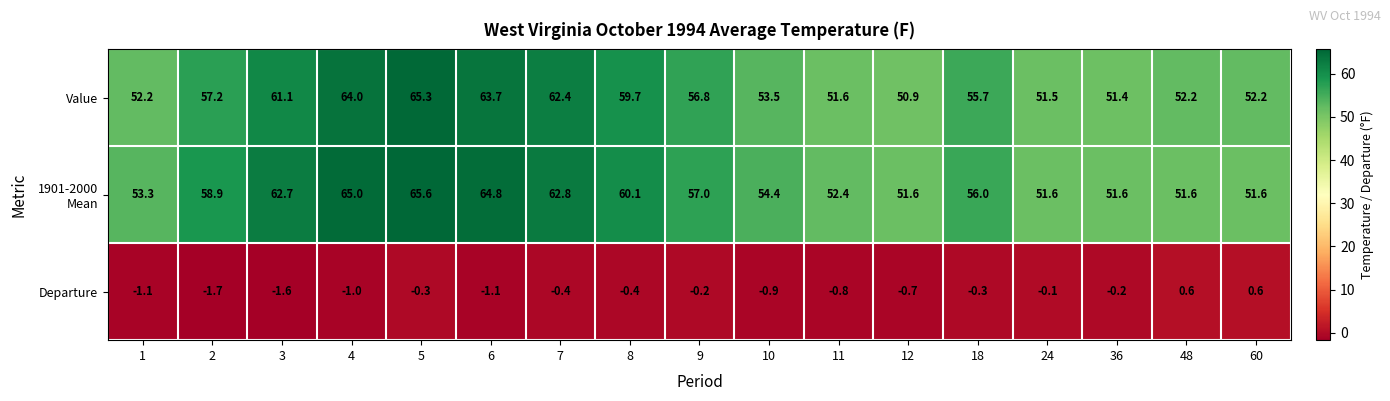

At which label does Departure first exceed 0?

48